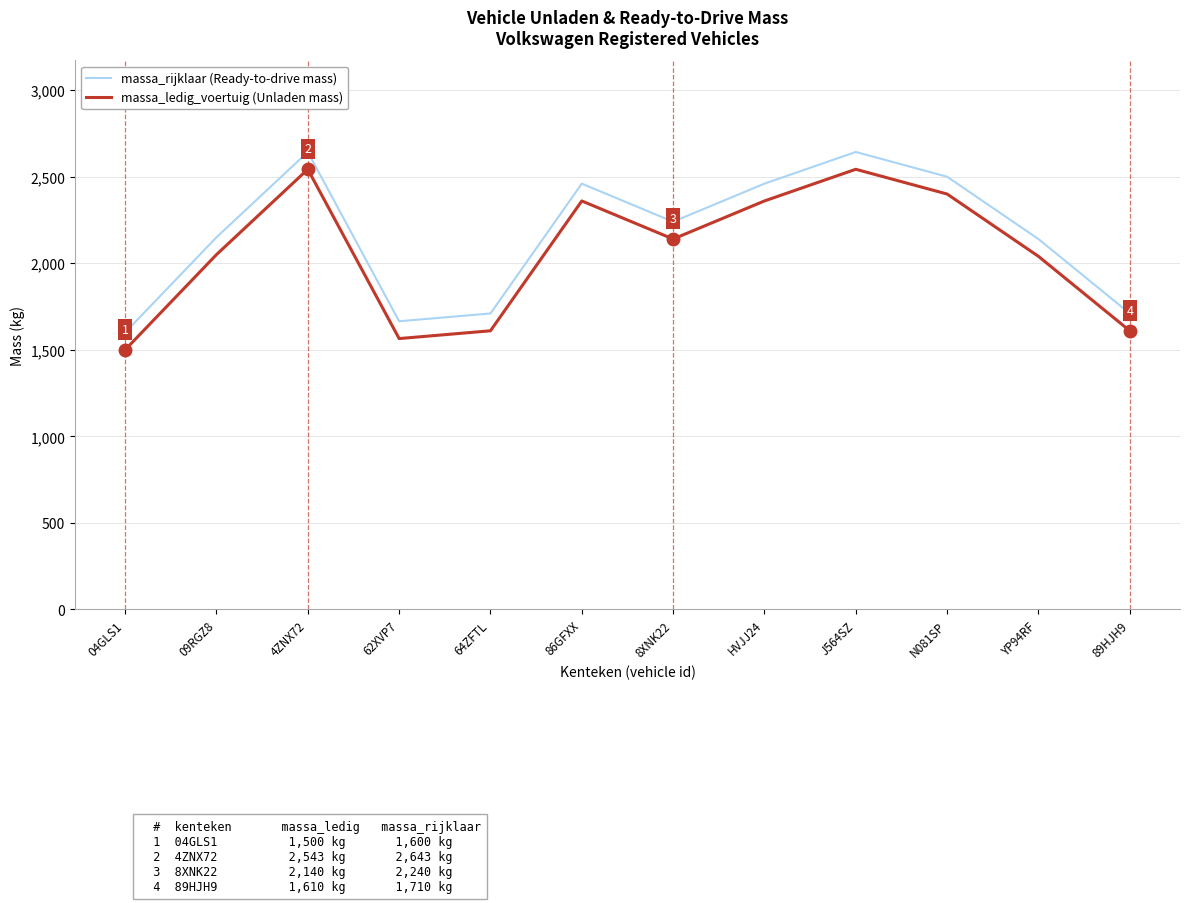

Rank the series by their average value, from highest to lowest.

massa_rijklaar (Ready-to-drive mass), massa_ledig_voertuig (Unladen mass)